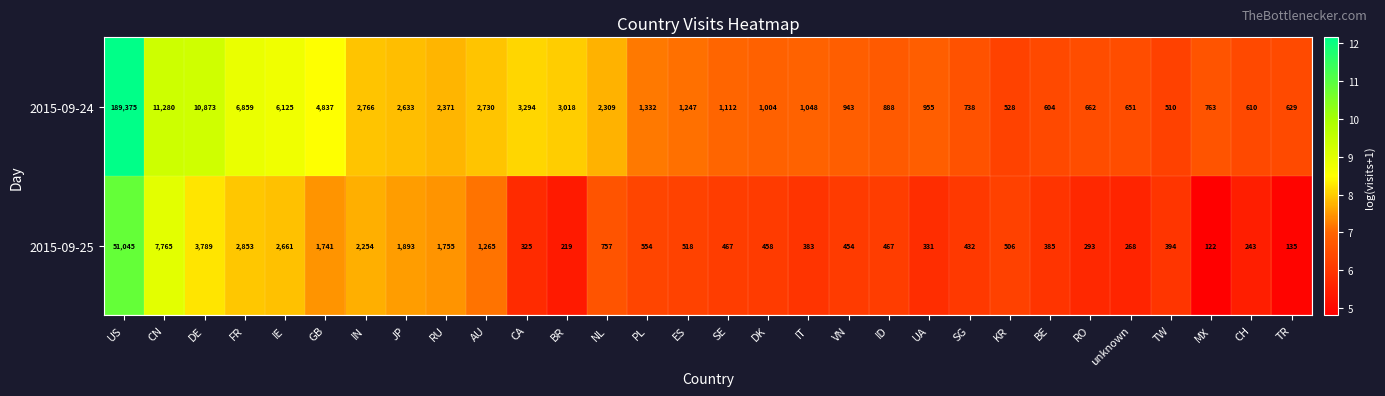

What is the maximum value shown in the chart?

189375